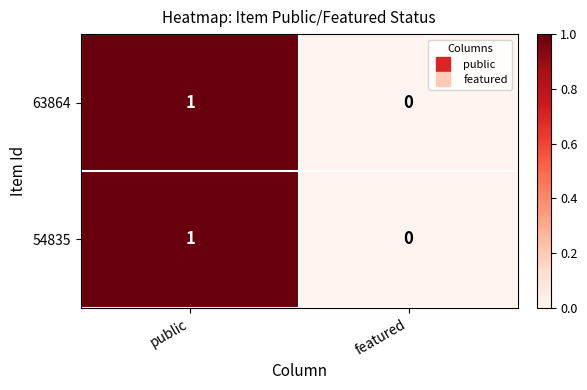

List the labels in order of 54835 value, smallest first.

featured, public